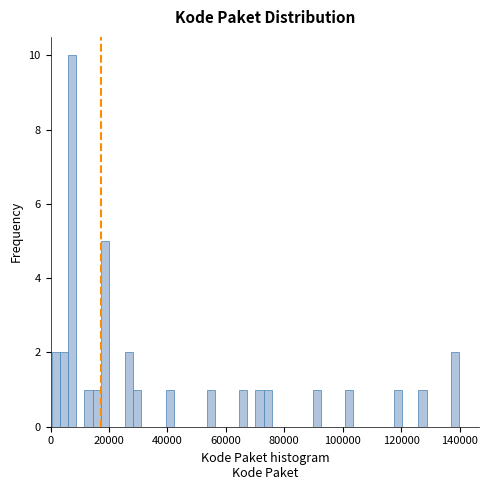

Around what value on the x-axis is the tallest bar? Give the approximate position of its centre, as read against the axis.

8000